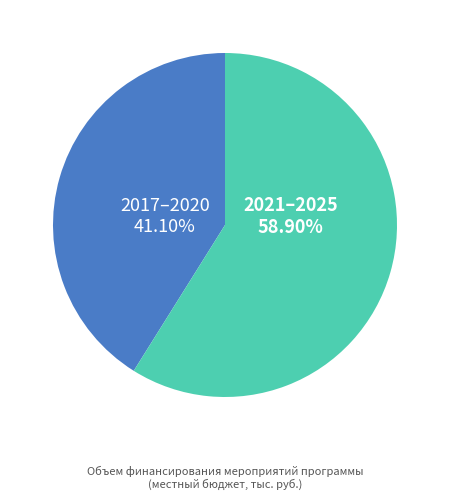

Do 2021–2025 and 2017–2020 together represent more than half of the pie?

Yes